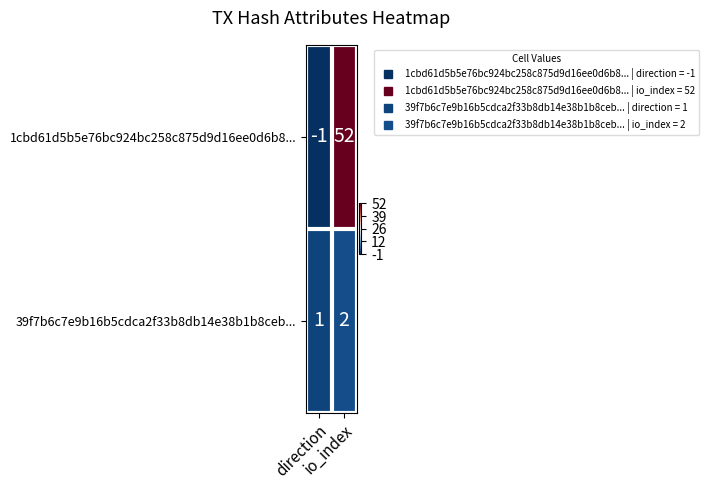

What is the maximum value shown in the chart?

52